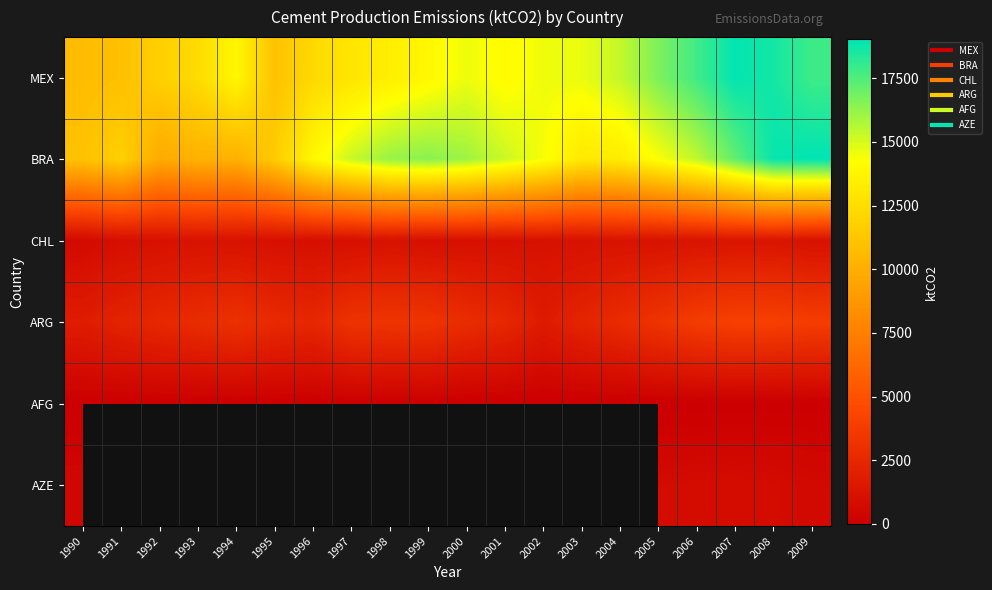

What is the difference between the second highest and second lowest values in the CHL series?

371.1